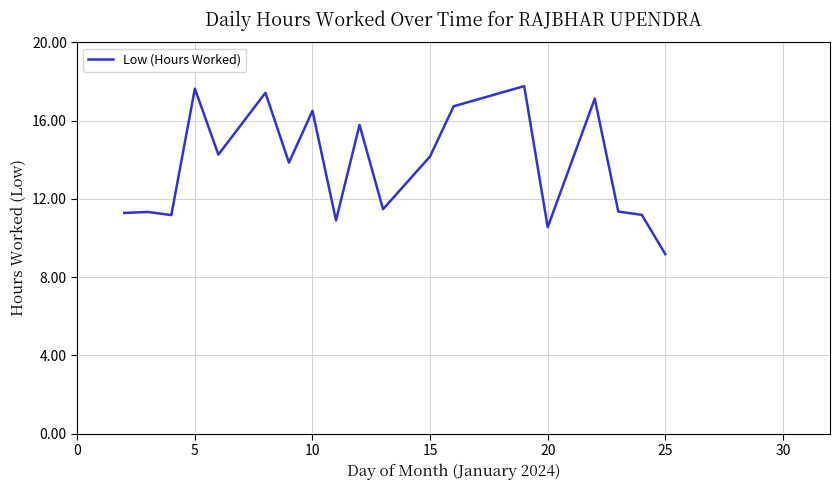

What is the difference between the maximum and minimum values?

8.6